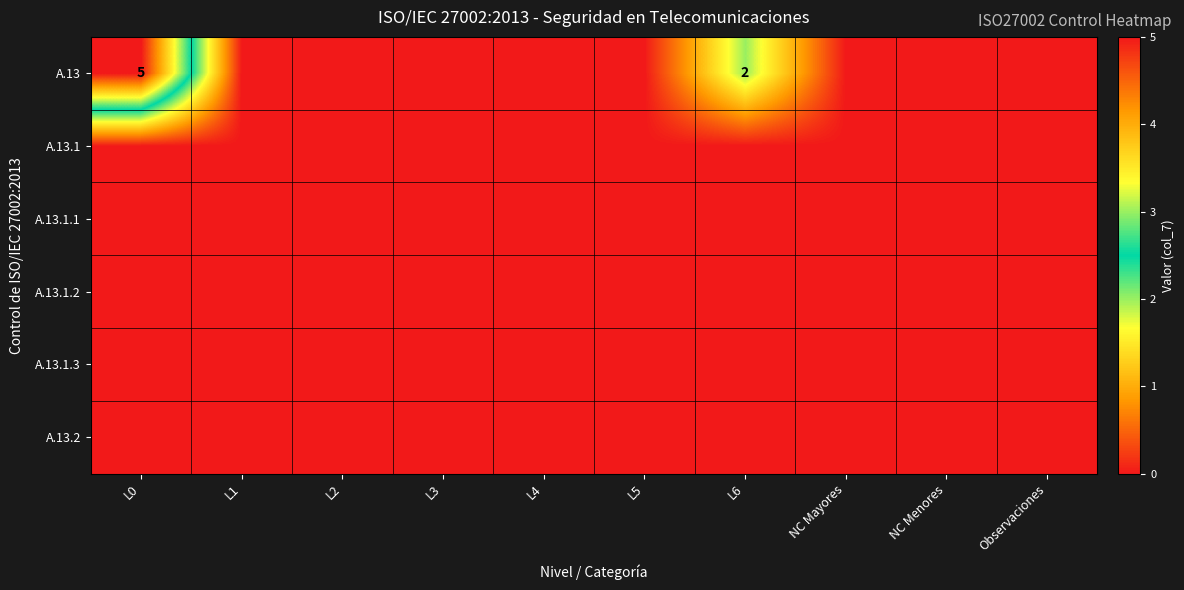

True or false: A.13 has a value of 3 at L0.

False